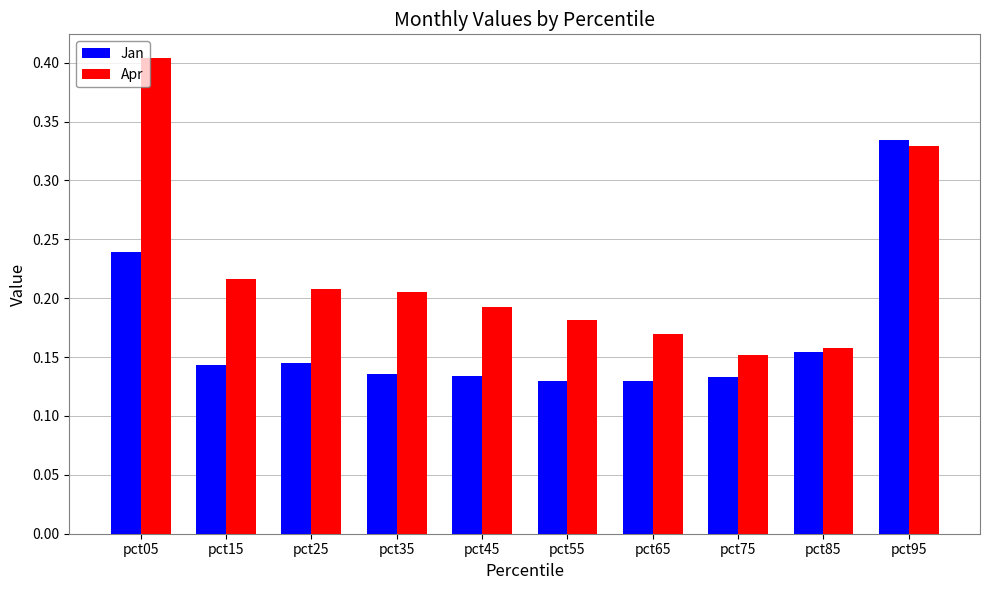

What is the sum of all Apr values?

2.2